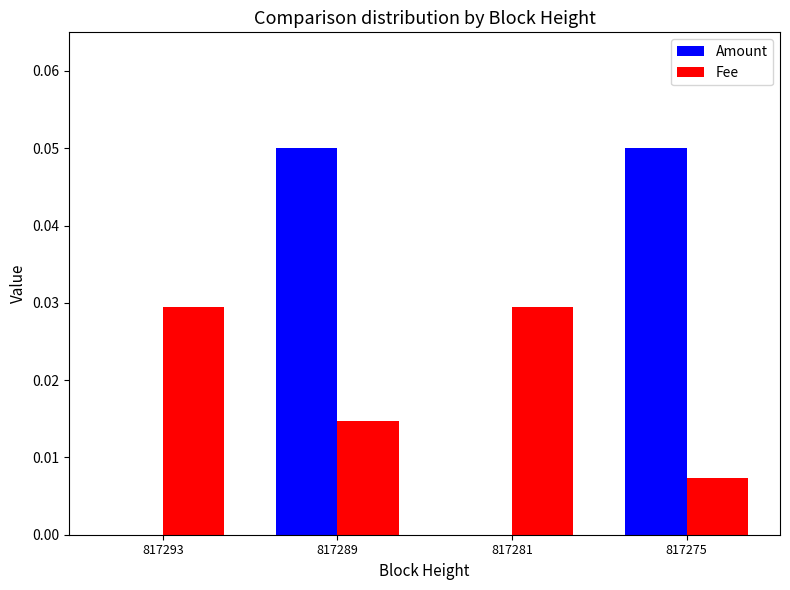

The value of Amount at 817281 is 0.0. True or false?

True